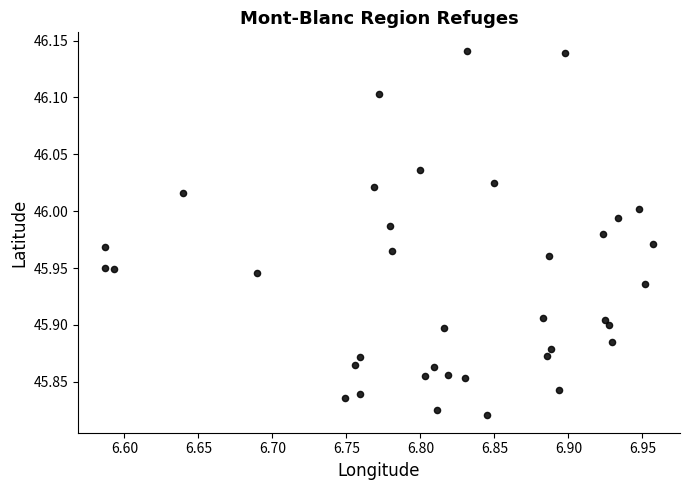

What is the range of Y values (max minus min)?

0.3